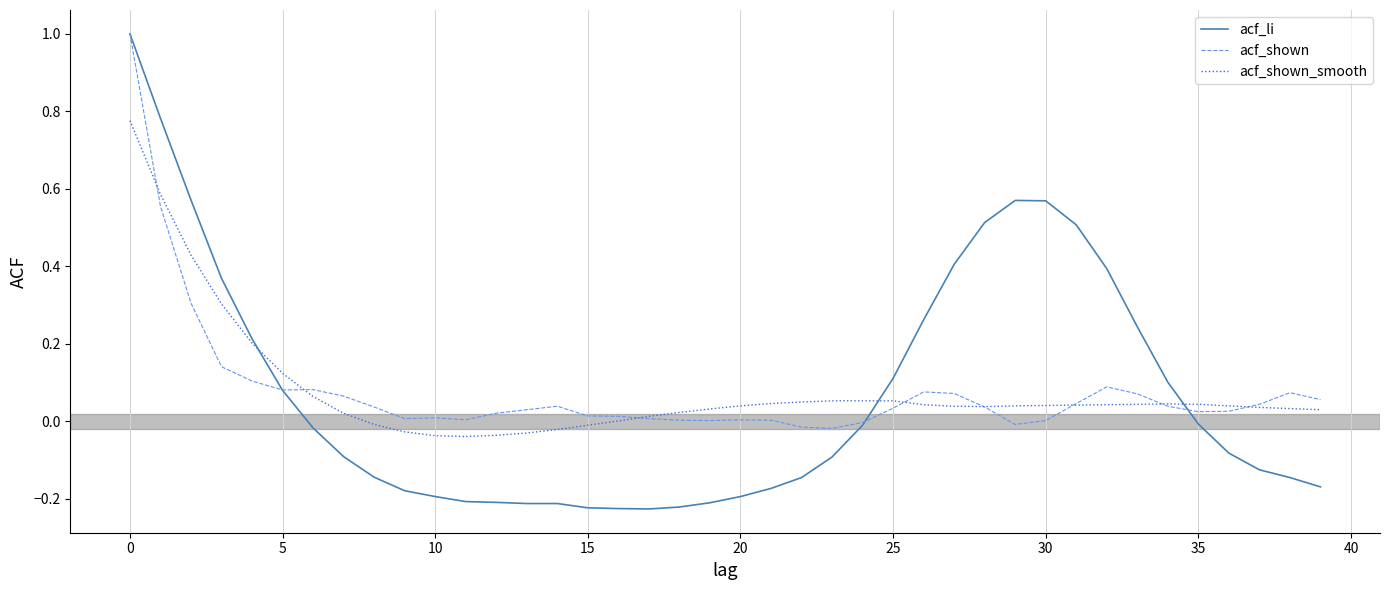

What is the maximum value for acf_li?

1.0